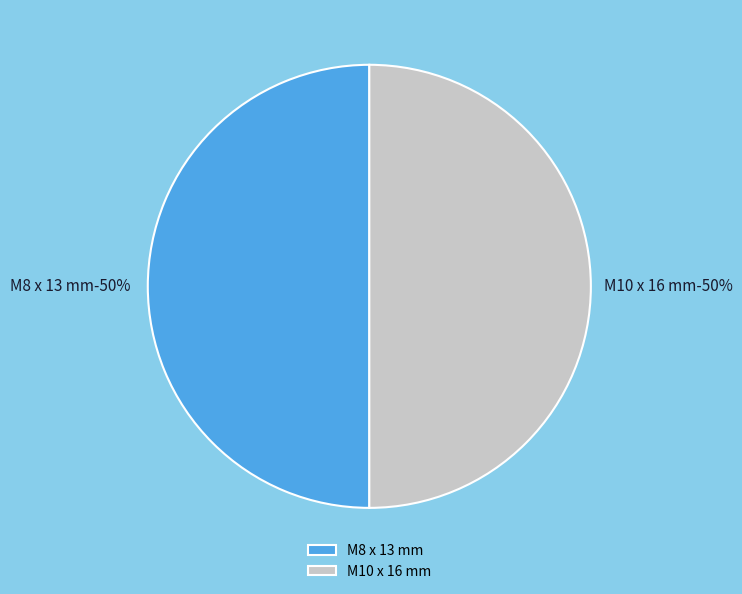

Approximately how many times larger is the value at M8 x 13 mm compared to M10 x 16 mm?

1.0